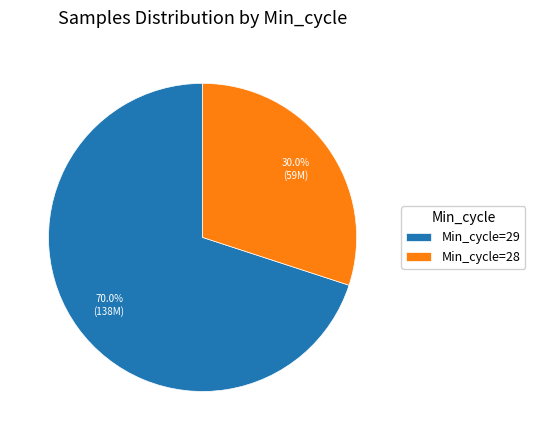

Rank the categories by value from lowest to highest.

Min_cycle=28, Min_cycle=29